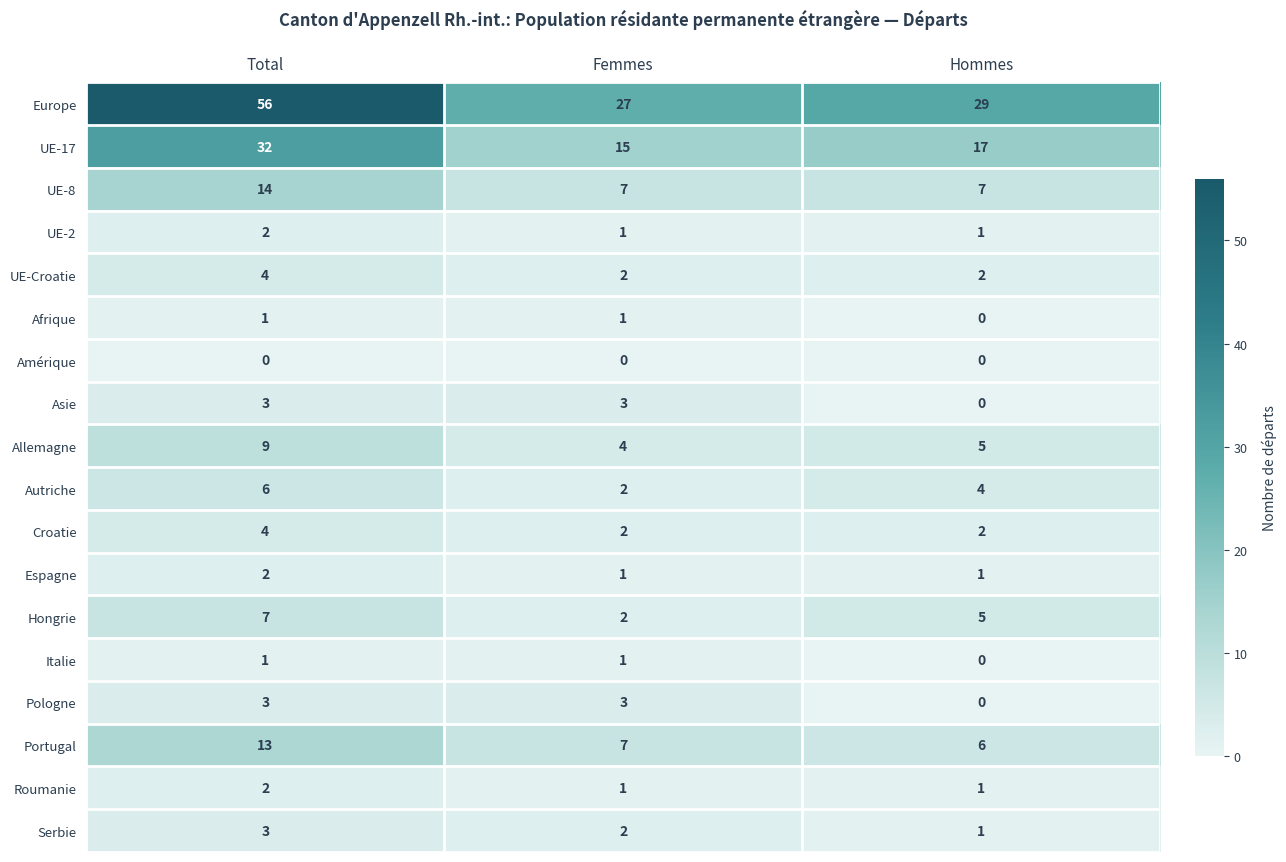

What is the average value of the Croatie series?

3